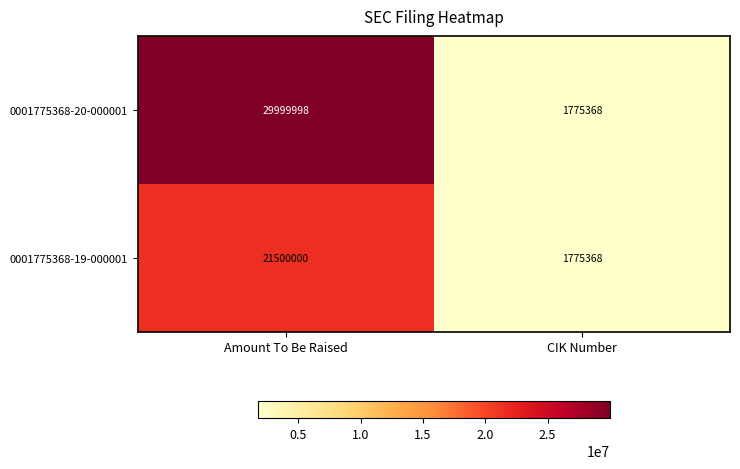

The 0001775368-20-000001 series shows 2867197 at CIK Number. True or false?

False